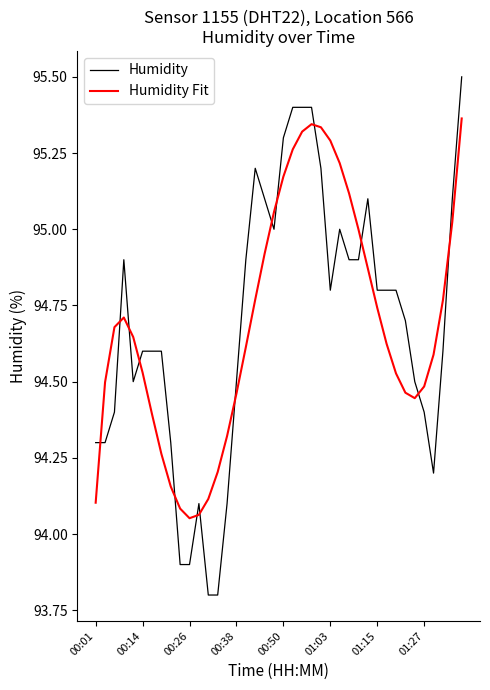

What is the sum of all Humidity values?

3787.6